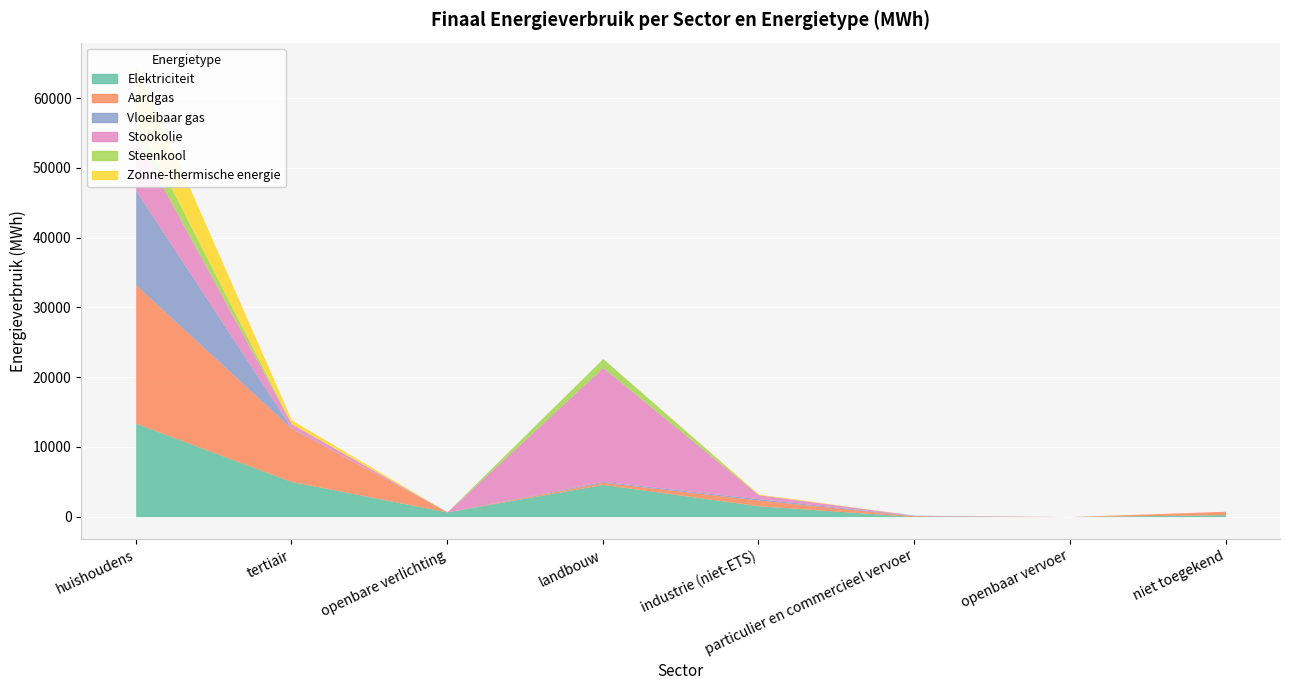

Where is the first local maximum for Steenkool?

landbouw